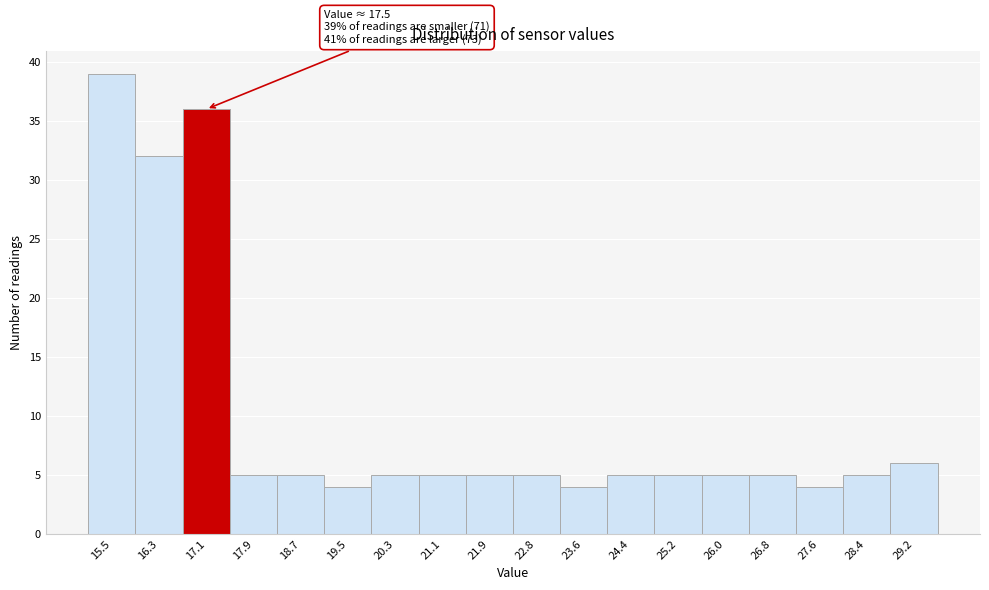

Reading left to right, list all the values displayed in this chart.

15.5=39	16.3=32	17.1=36	17.9=5	18.7=5	19.5=4	20.3=5	21.1=5	21.9=5	22.8=5	23.6=4	24.4=5	25.2=5	26.0=5	26.8=5	27.6=4	28.4=5	29.2=6